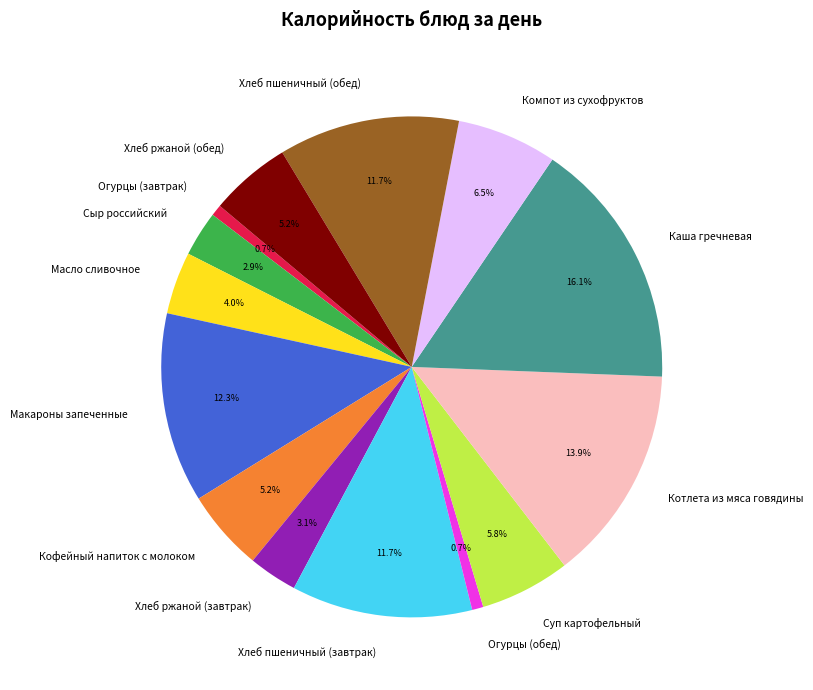

What is the largest slice in the pie chart?

Каша гречневая